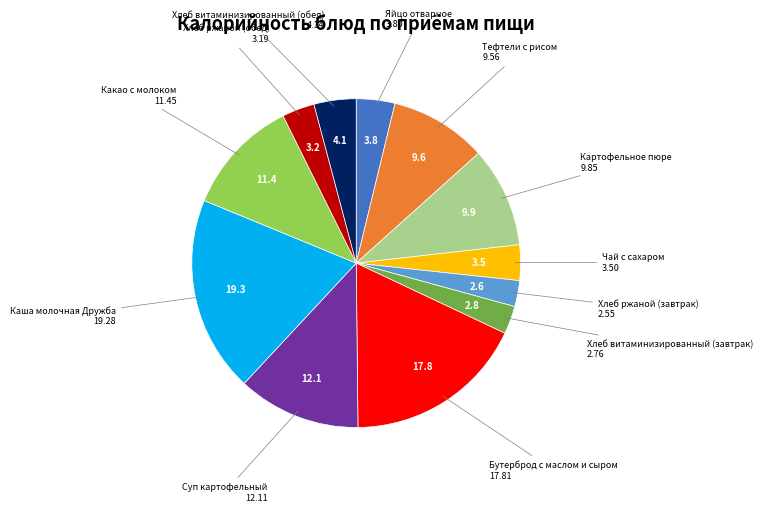

Is there any slice that represents more than half of the pie?

No